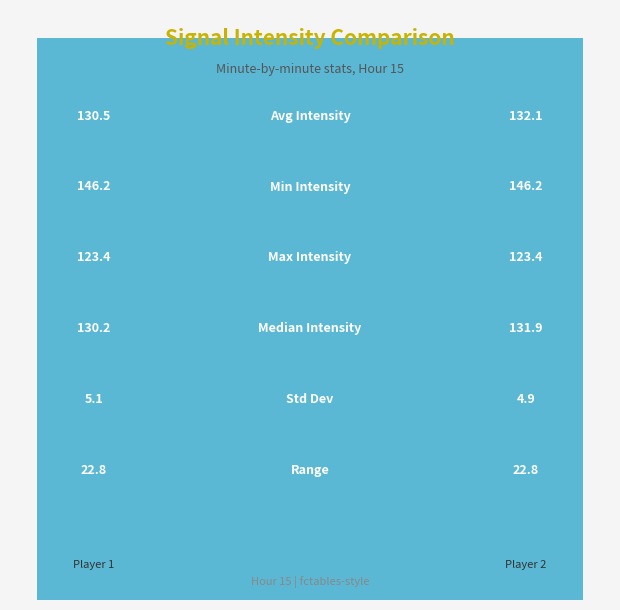

Which has a higher value, 2 or 22?

22